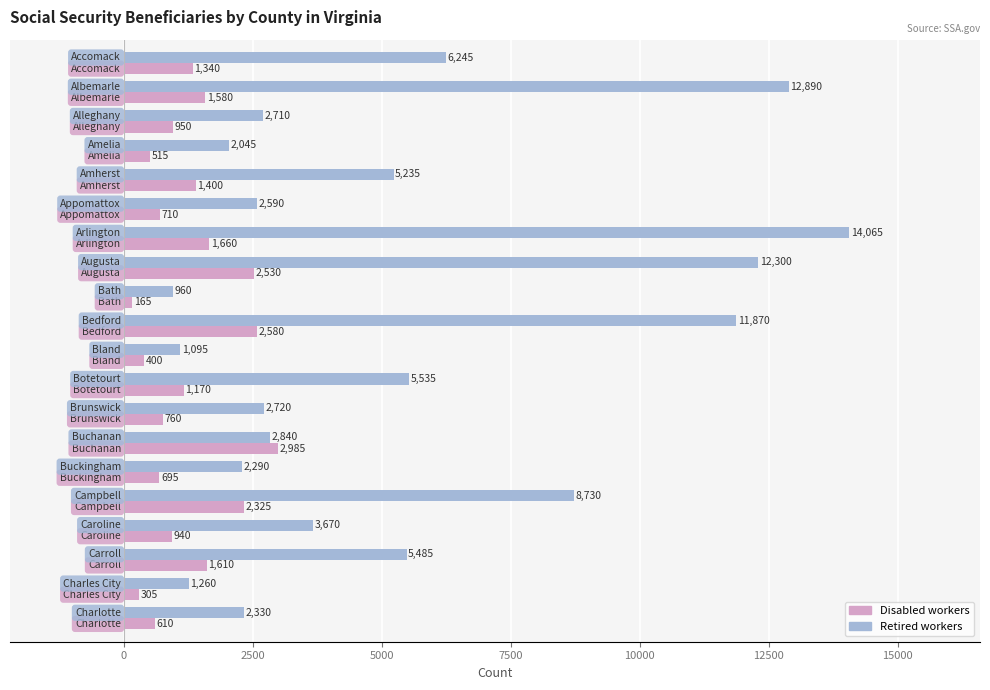

What is the greatest value displayed?

14065